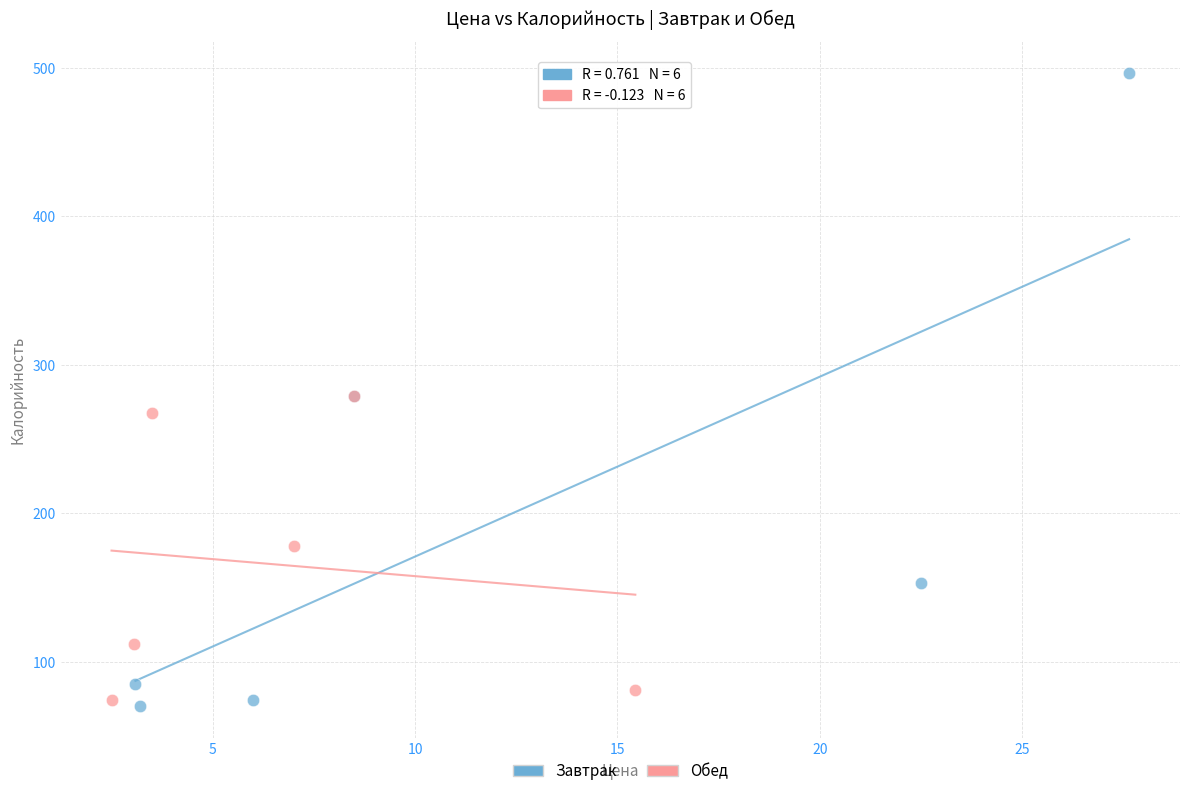

Which series reaches the minimum Y coordinate?

Завтрак